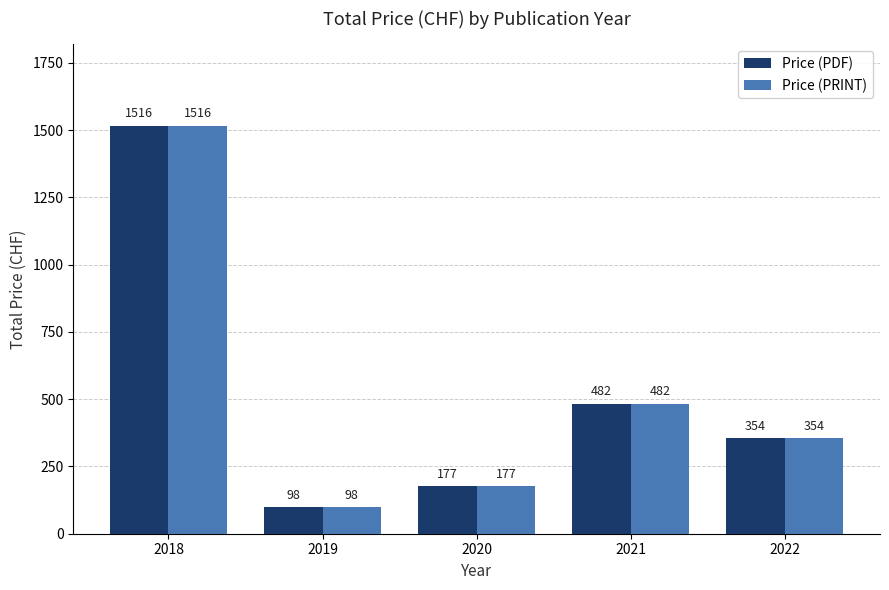

Reading left to right, list all the values displayed in this chart.

Price (PDF): 2018=1516	2019=98	2020=177	2021=482	2022=354
Price (PRINT): 2018=1516	2019=98	2020=177	2021=482	2022=354